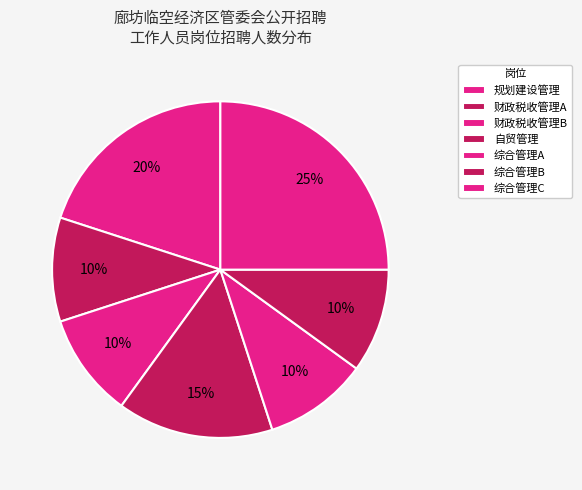

How many segments does this pie chart have?

7